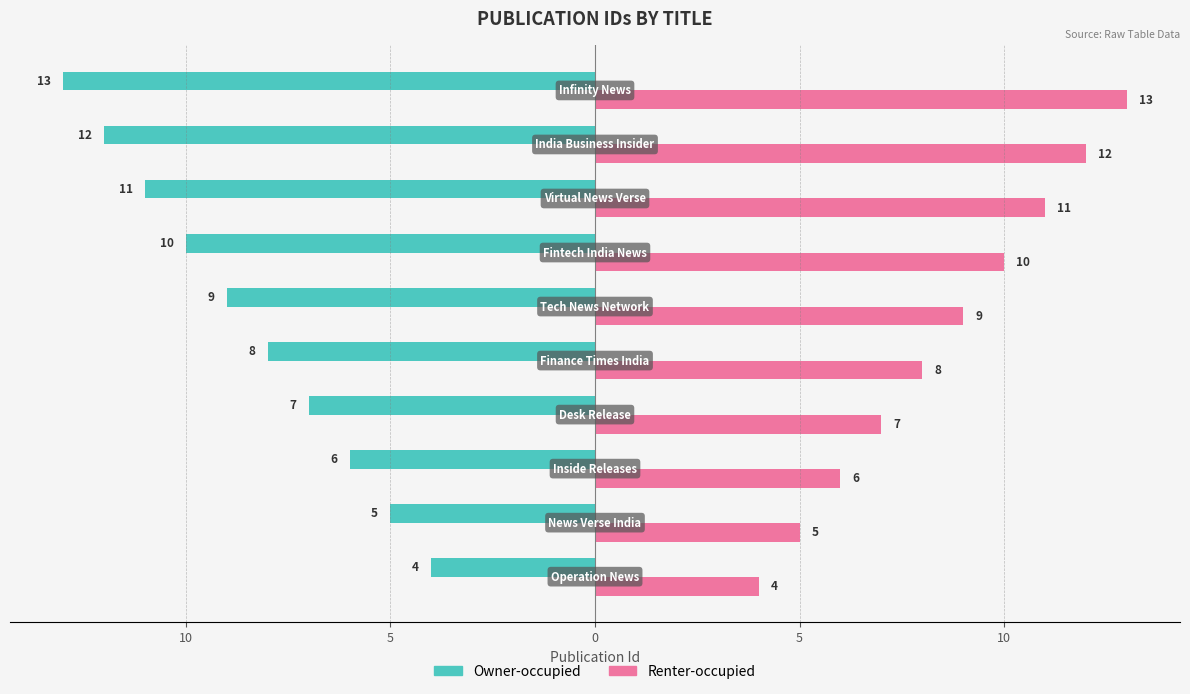

What are all the series names shown in the legend?

Owner-occupied, Renter-occupied